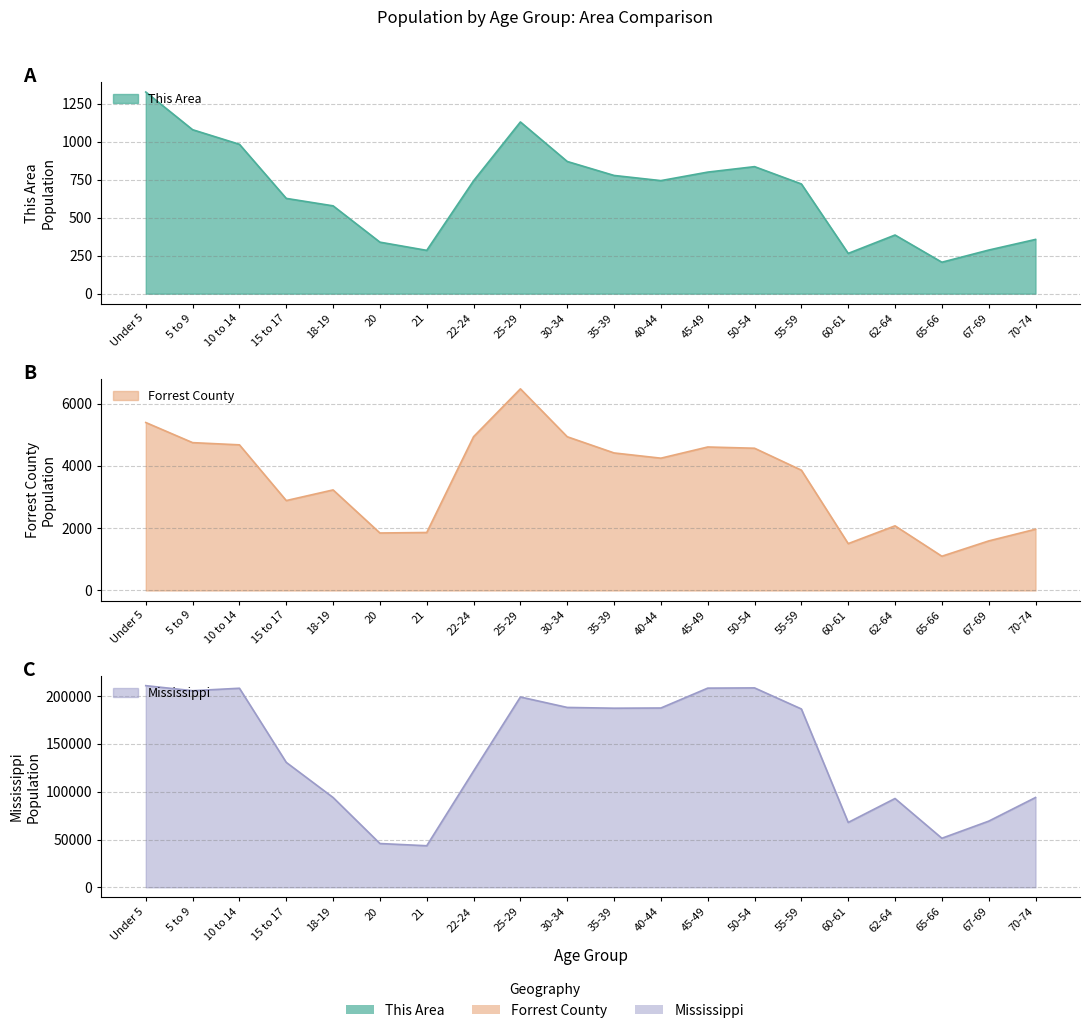

What is the difference between the This Area values at 45-49 and 40-44?

56